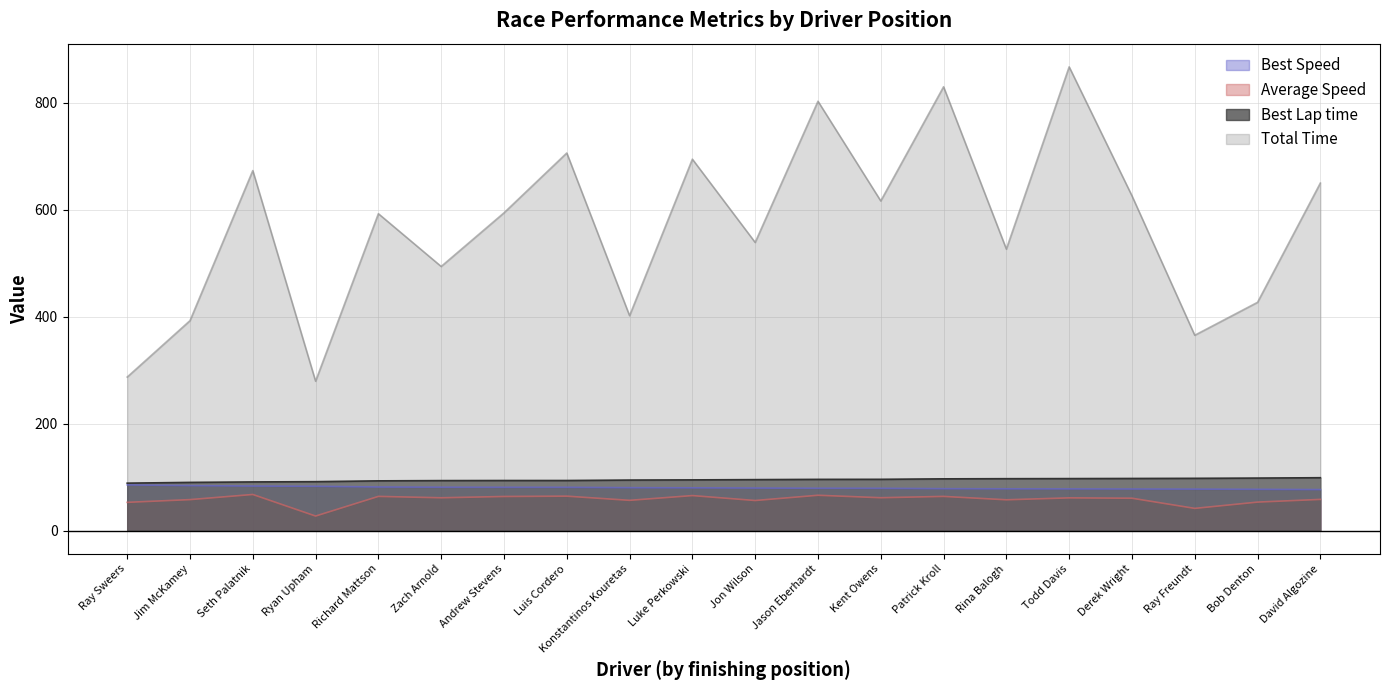

At which label is Average Speed closest to 47?

Ray Freundt